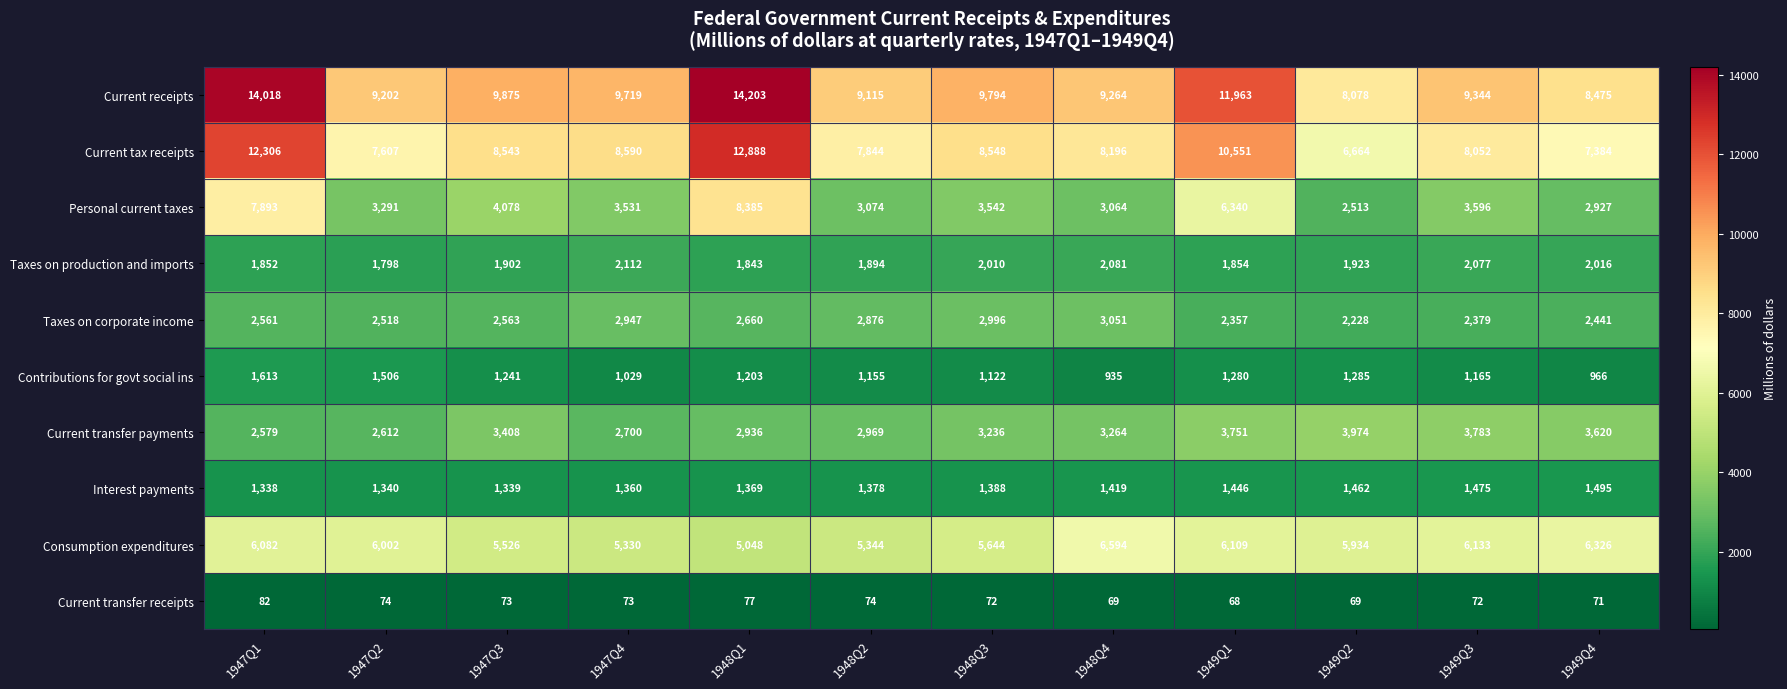

List the labels in order of Personal current taxes value, largest first.

1948Q1, 1947Q1, 1949Q1, 1947Q3, 1949Q3, 1948Q3, 1947Q4, 1947Q2, 1948Q2, 1948Q4, 1949Q4, 1949Q2